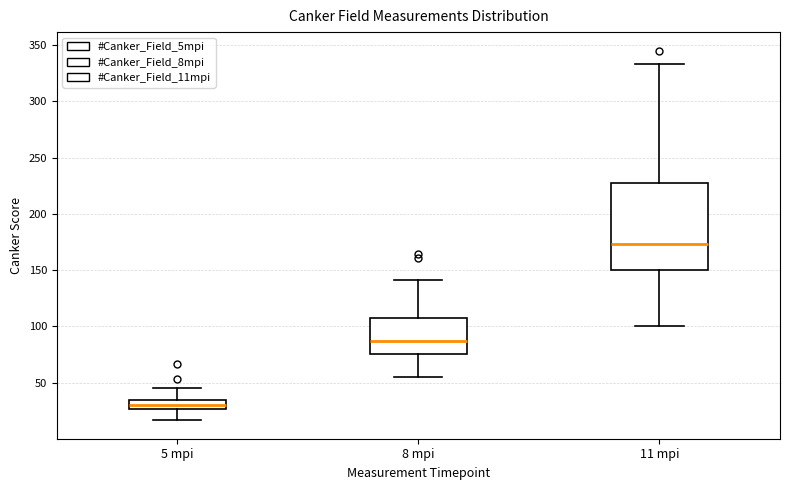

Which box is the tallest, from its lower edge to its upper edge?

11 mpi